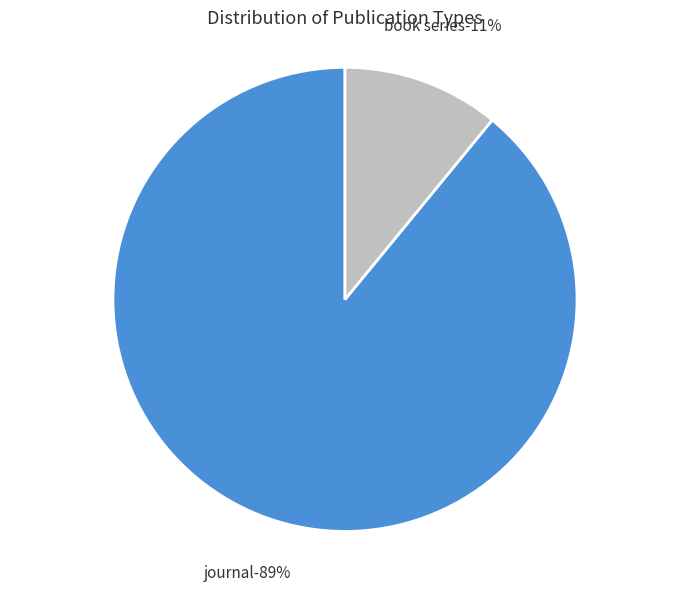

To the nearest percent, what is the combined percentage of book series and journal?

100%